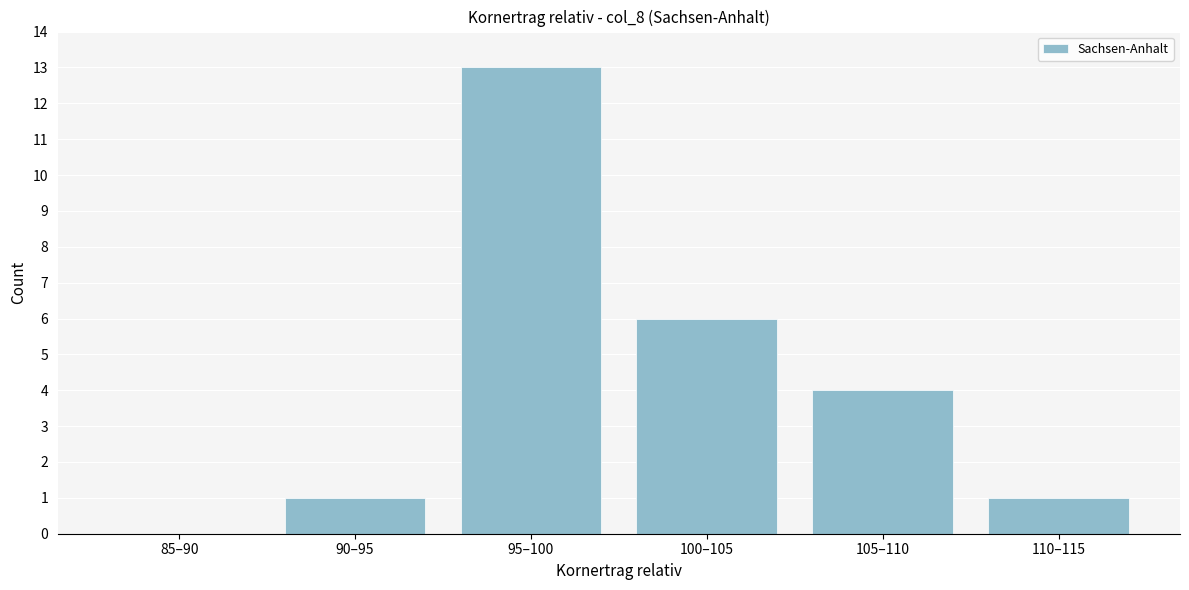

Reading left to right, transcribe all the data shown in this chart.

85–90=0	90–95=1	95–100=13	100–105=6	105–110=4	110–115=1